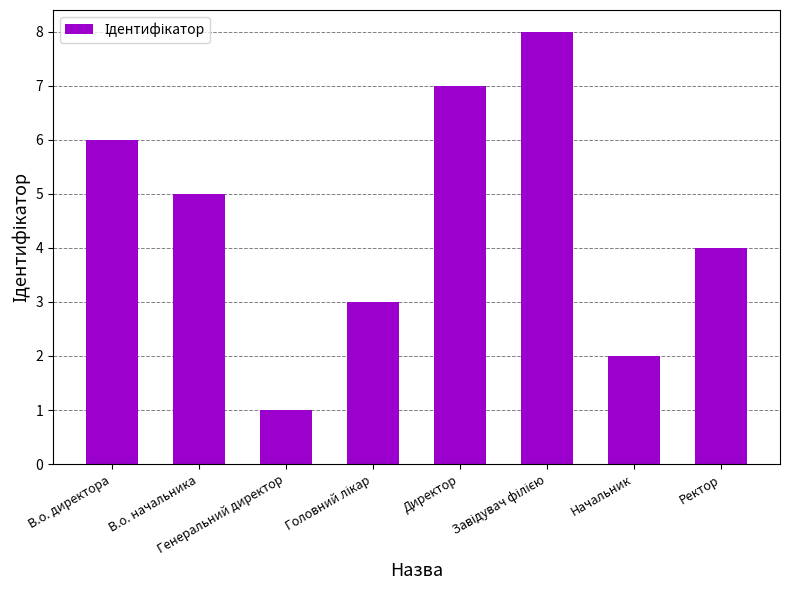

What is the value of the 5th bar from the left?

7